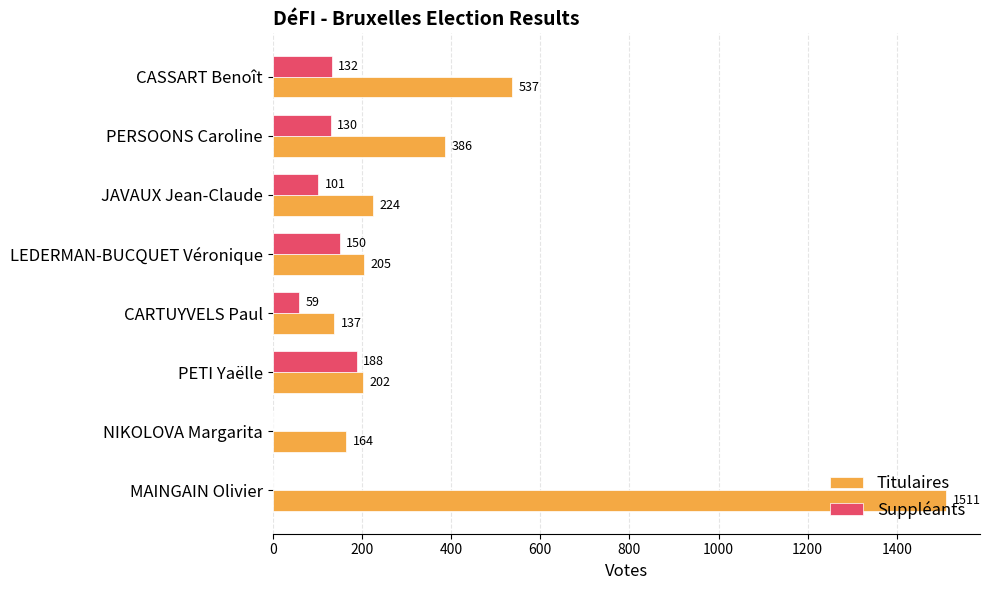

Is the value of Titulaires at LEDERMAN-BUCQUET Véronique greater than the value of Suppléants at PETI Yaëlle?

Yes